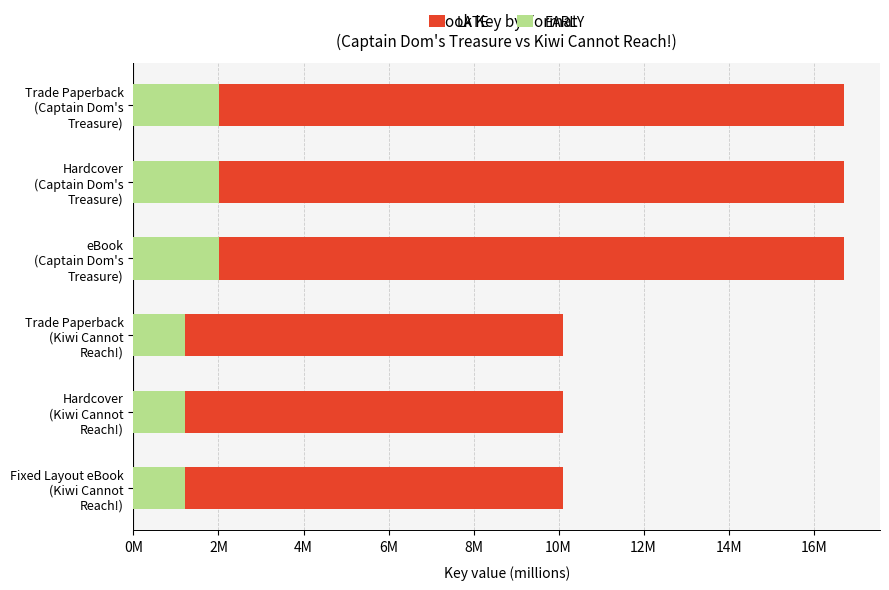

True or false: EARLY has a value of 0.6 at Hardcover (Kiwi Cannot Reach!).

False